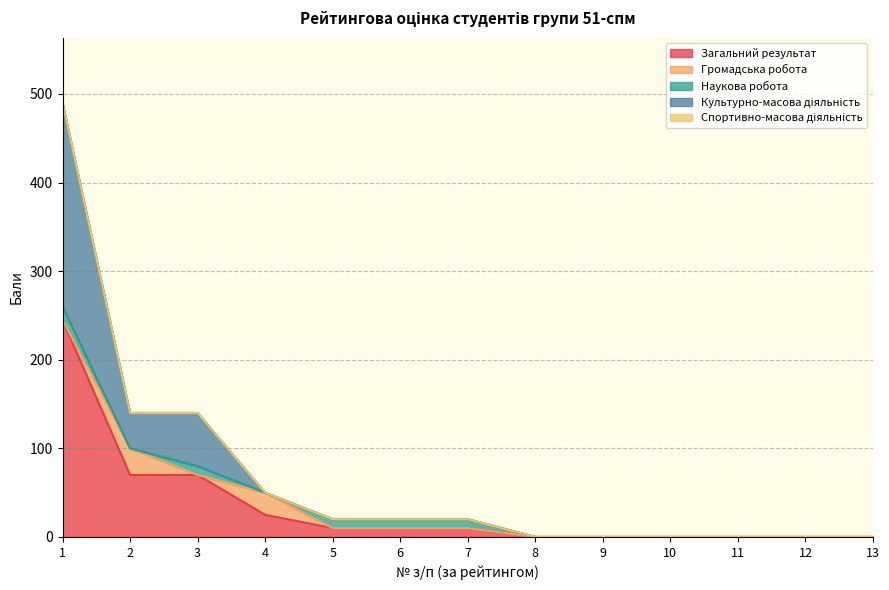

Is the value of Громадська робота at 4 greater than the value of Культурно-масова діяльність at 12?

Yes